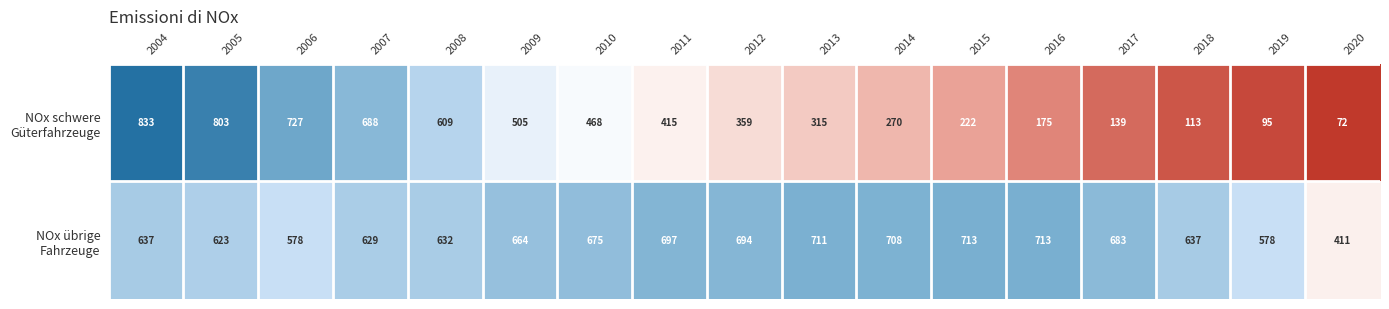

What is the total value across all series at 2009?

1169